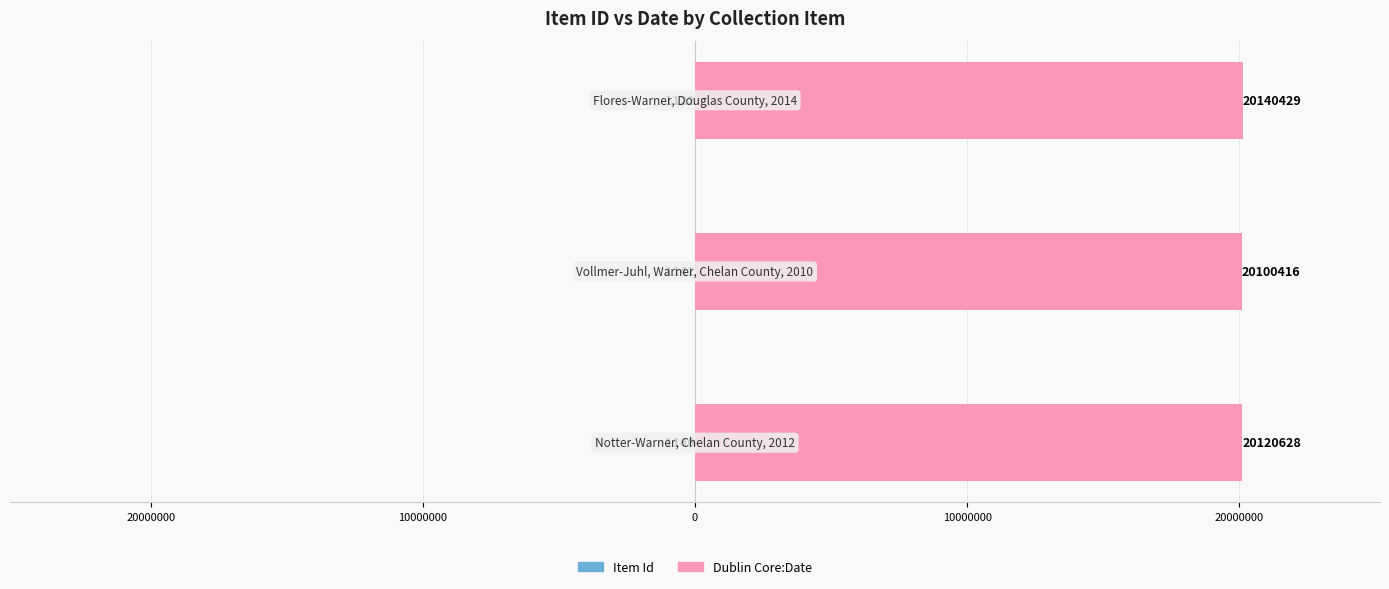

Reading left to right, list all the values displayed in this chart.

Item Id: 30000000=-1166	20000000=-1141	10000000=-1122
Dublin Core:Date: 30000000=20120628	20000000=20100416	10000000=20140429